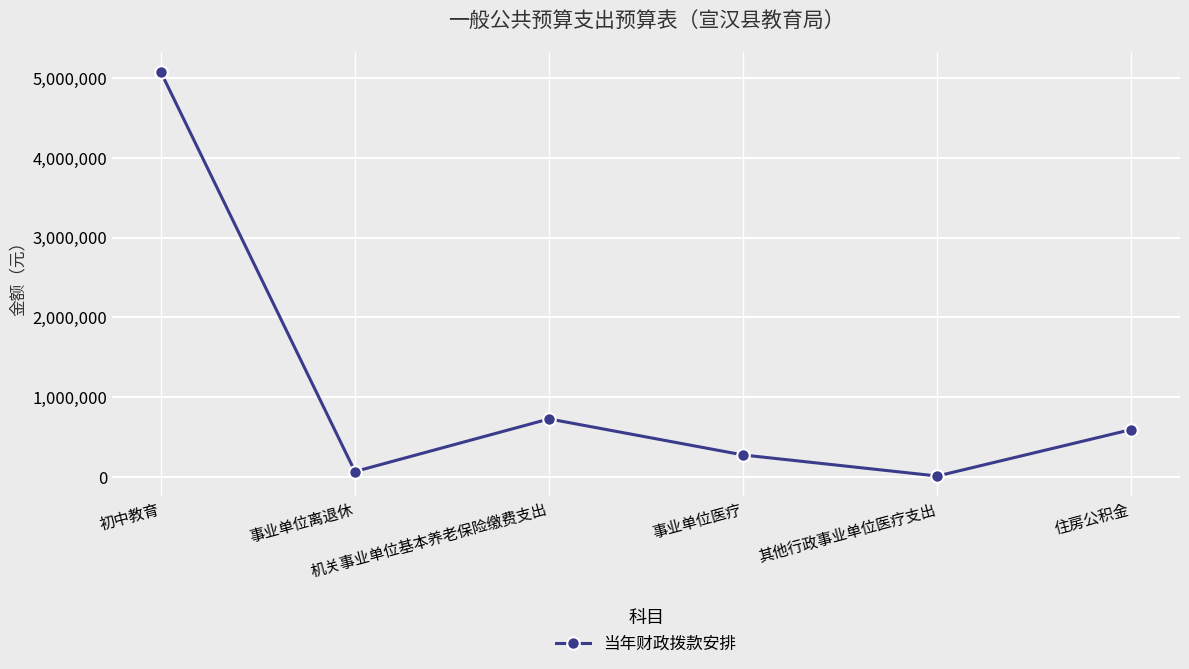

What is the maximum value shown in the chart?

5074511